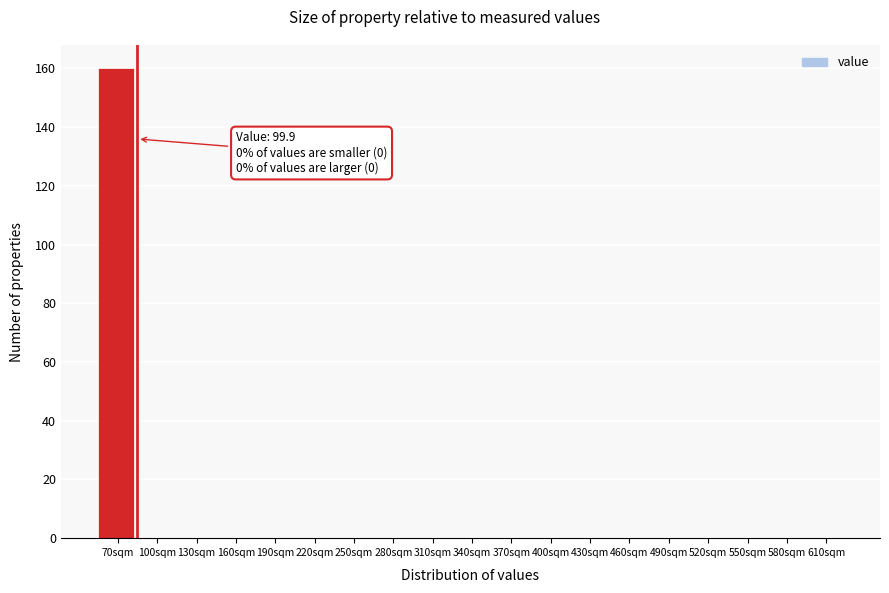

Reading left to right, list all the values displayed in this chart.

70sqm=160	100sqm=0	130sqm=0	160sqm=0	190sqm=0	220sqm=0	250sqm=0	280sqm=0	310sqm=0	340sqm=0	370sqm=0	400sqm=0	430sqm=0	460sqm=0	490sqm=0	520sqm=0	550sqm=0	580sqm=0	610sqm=0